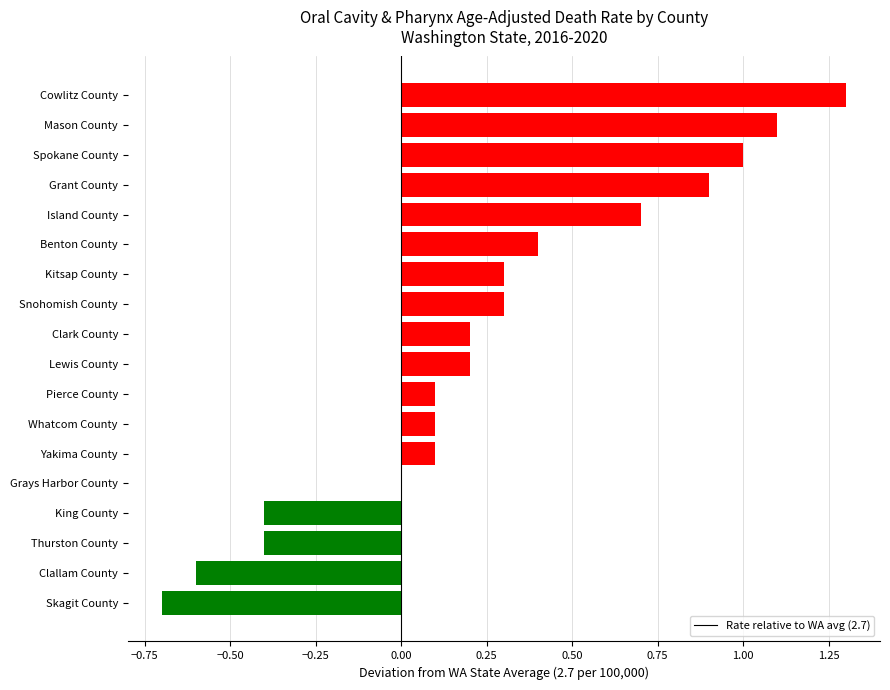

What is the sum of all values?

4.6